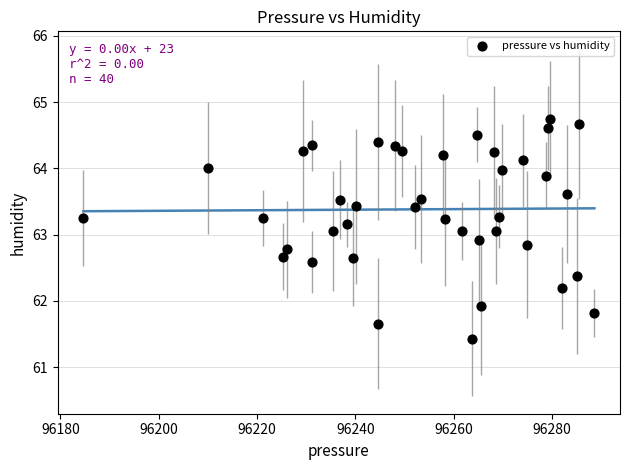

What is the range of Y values (max minus min)?

3.3